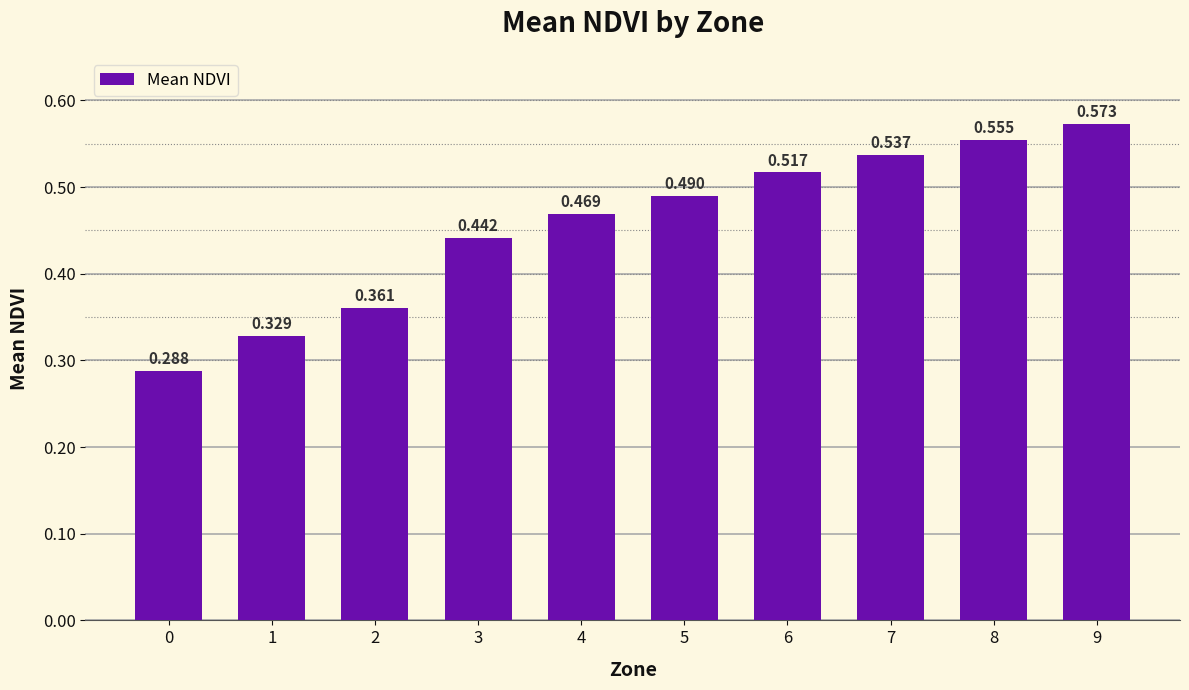

How many values are between 0 and 1?

10